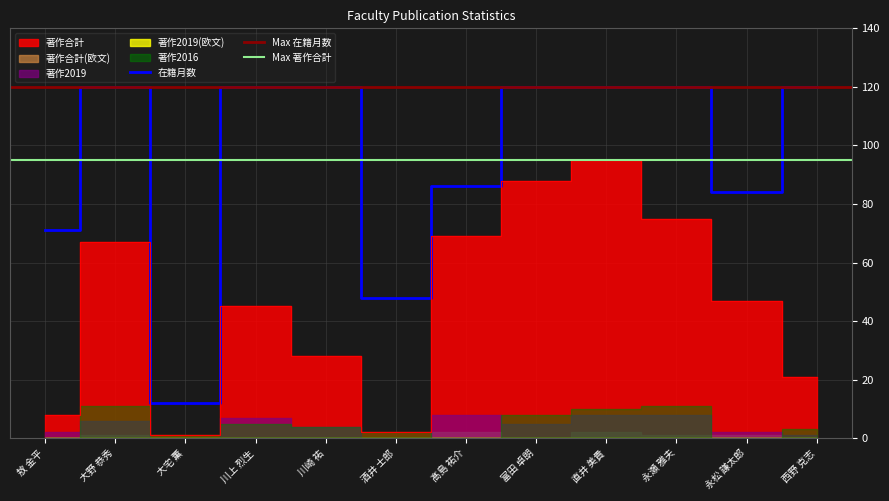

True or false: 著作2019(欧文) and 著作合計 cross at least once.

False